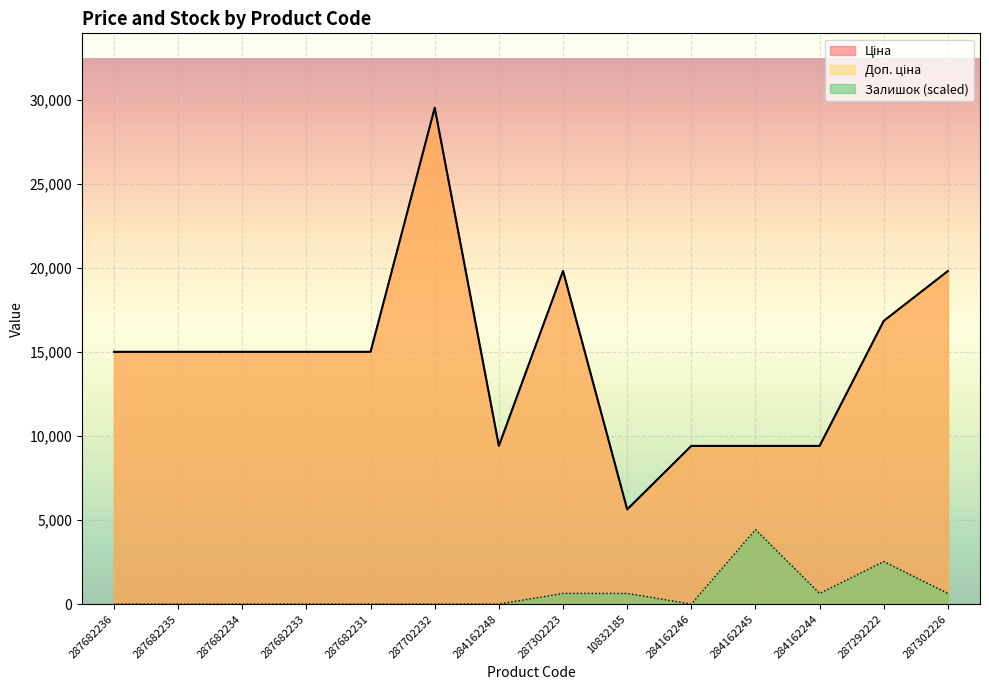

What position from the right is 287302226?

1